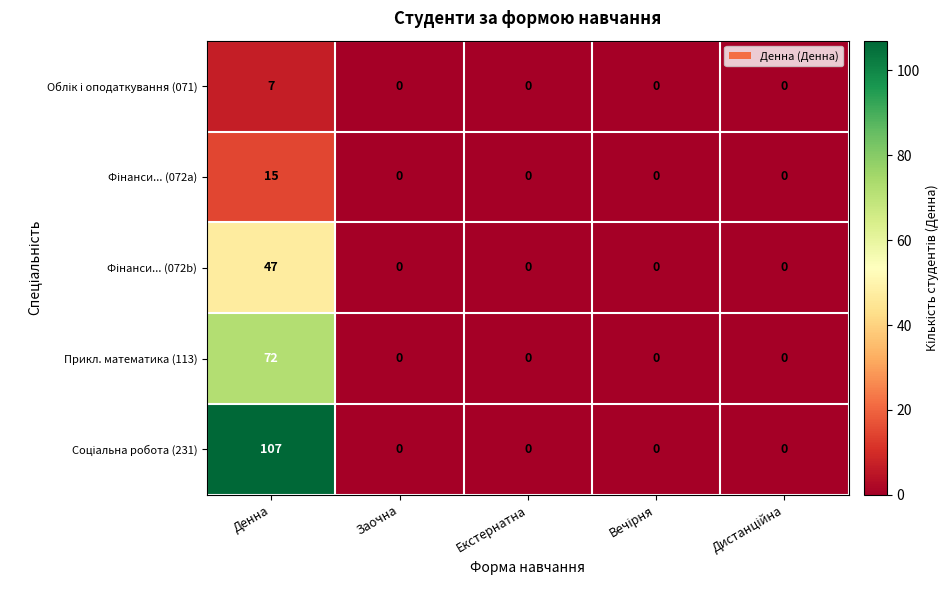

What is the maximum value shown in the chart?

107